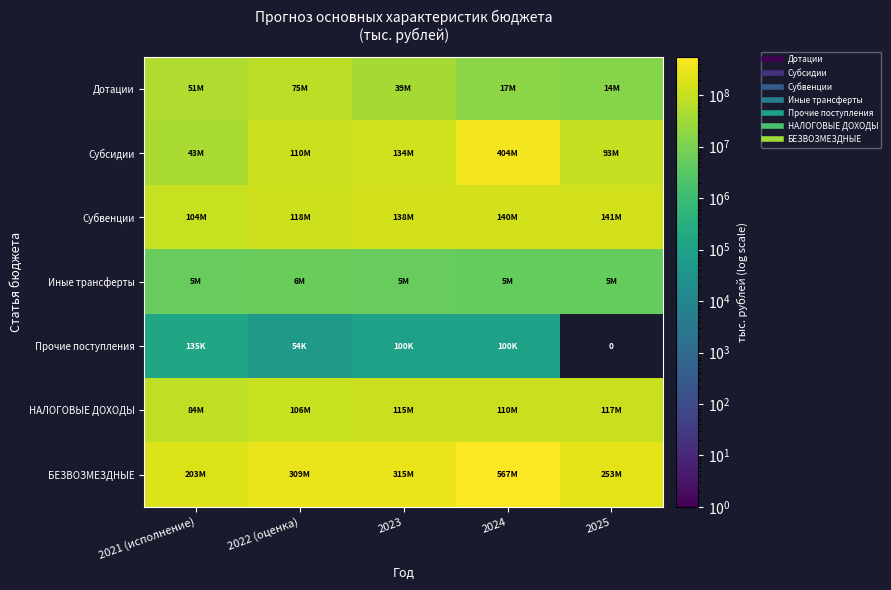

What value does the НАЛОГОВЫЕ ДОХОДЫ series have at 2024?

110332885.0